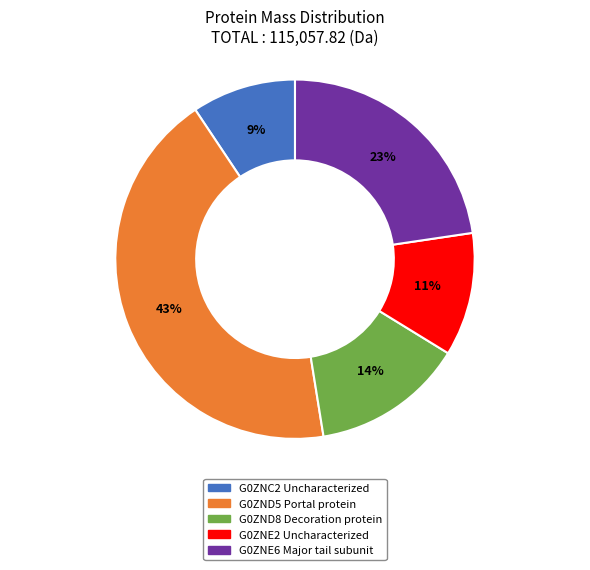

Is there any slice that represents more than half of the pie?

No